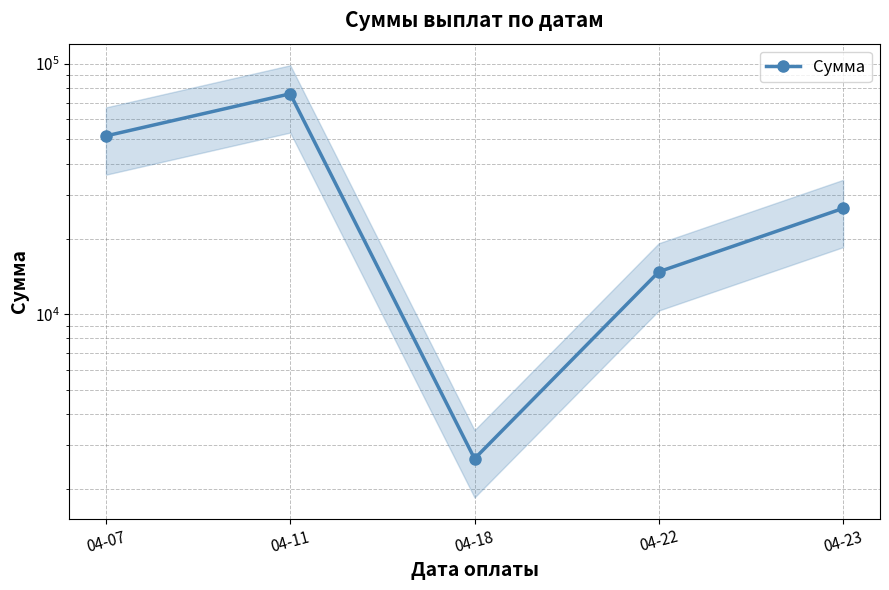

At which category does the data reach its first local valley?

04-18